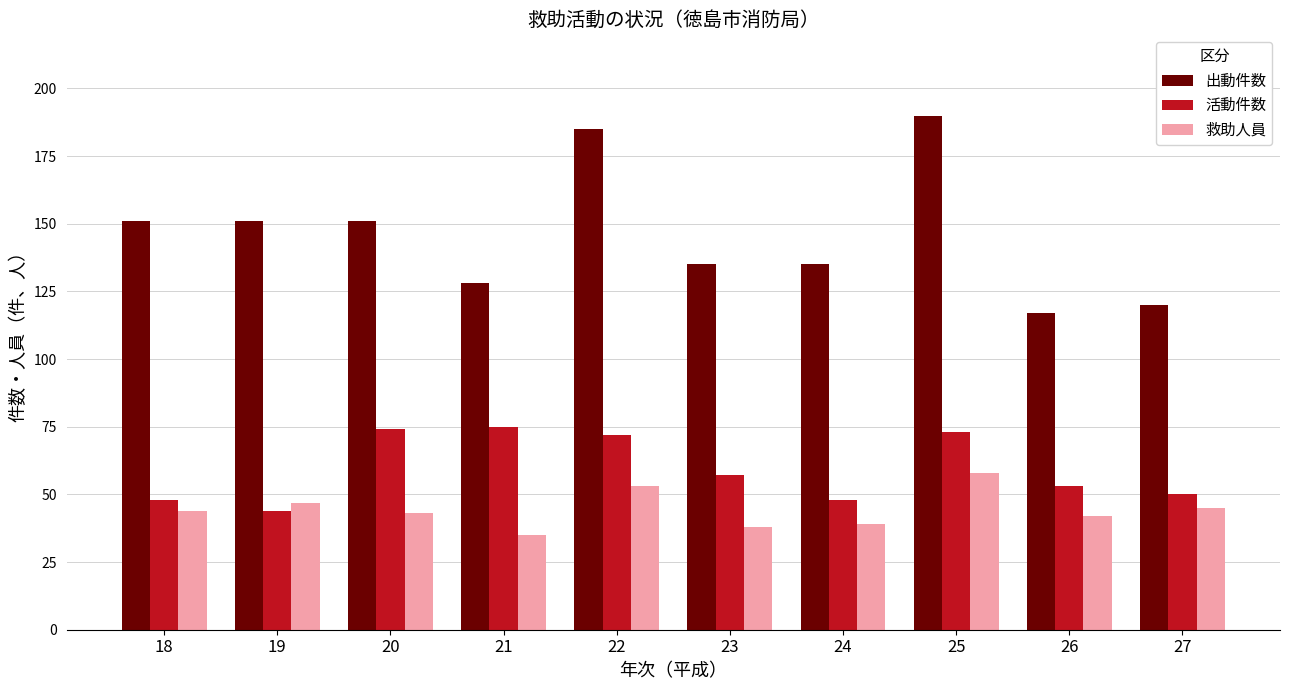

Reading right to left, transcribe all the data shown in this chart.

出動件数: 120	117	190	135	135	185	128	151	151	151
活動件数: 50	53	73	48	57	72	75	74	44	48
救助人員: 45	42	58	39	38	53	35	43	47	44